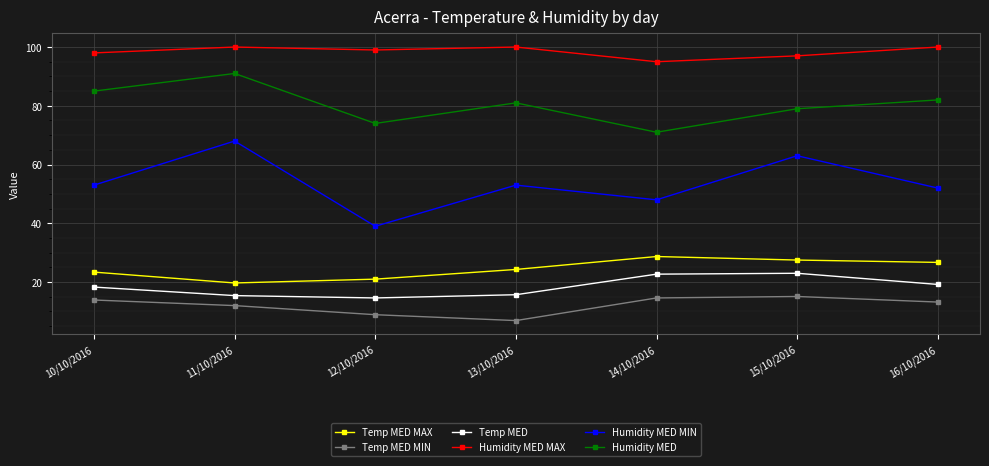

The Humidity MED series shows 50.1 at 15/10/2016. True or false?

False